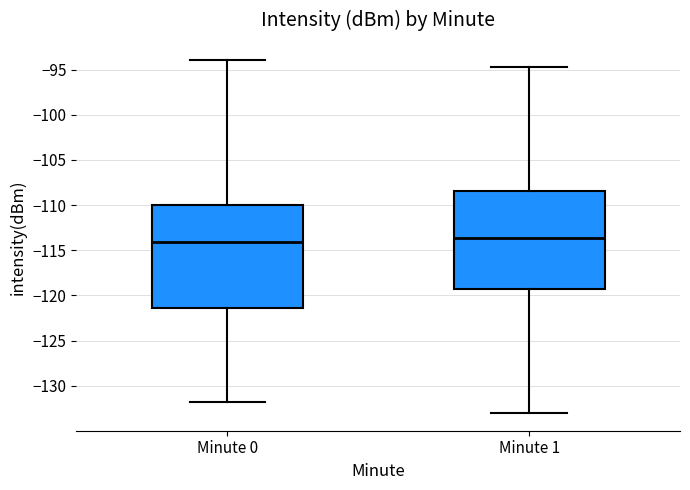

Where does the upper whisker of the box for Minute 0 end on the y-axis? The values are not printed on the chart, so give them approximately, as read against the axis.

-94.0